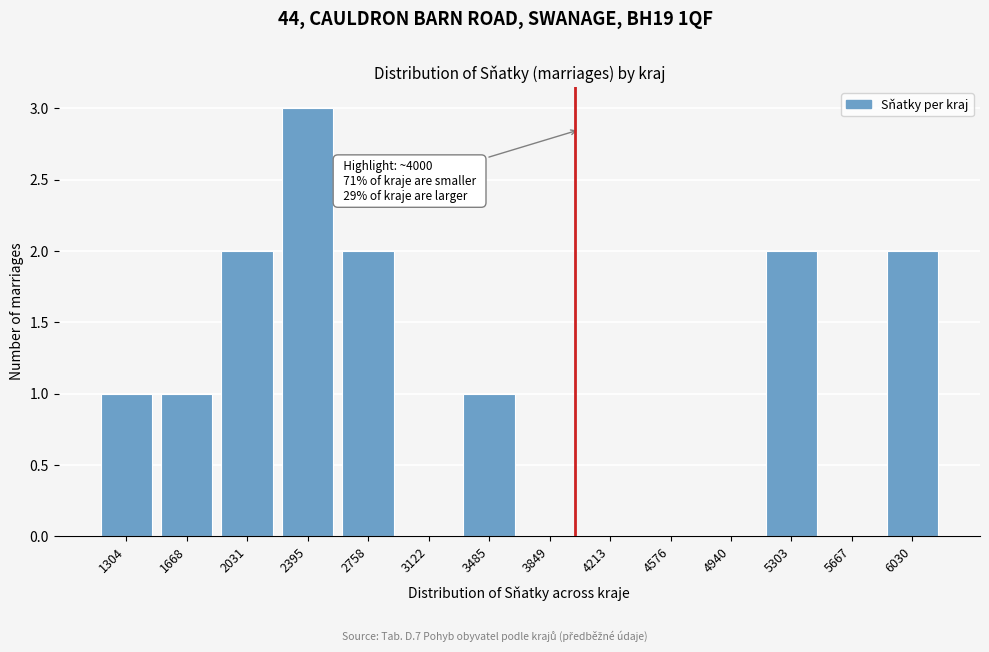

Reading right to left, list all the values displayed in this chart.

6030=2	5667=0	5303=2	4940=0	4576=0	4213=0	3849=0	3485=1	3122=0	2758=2	2395=3	2031=2	1668=1	1304=1